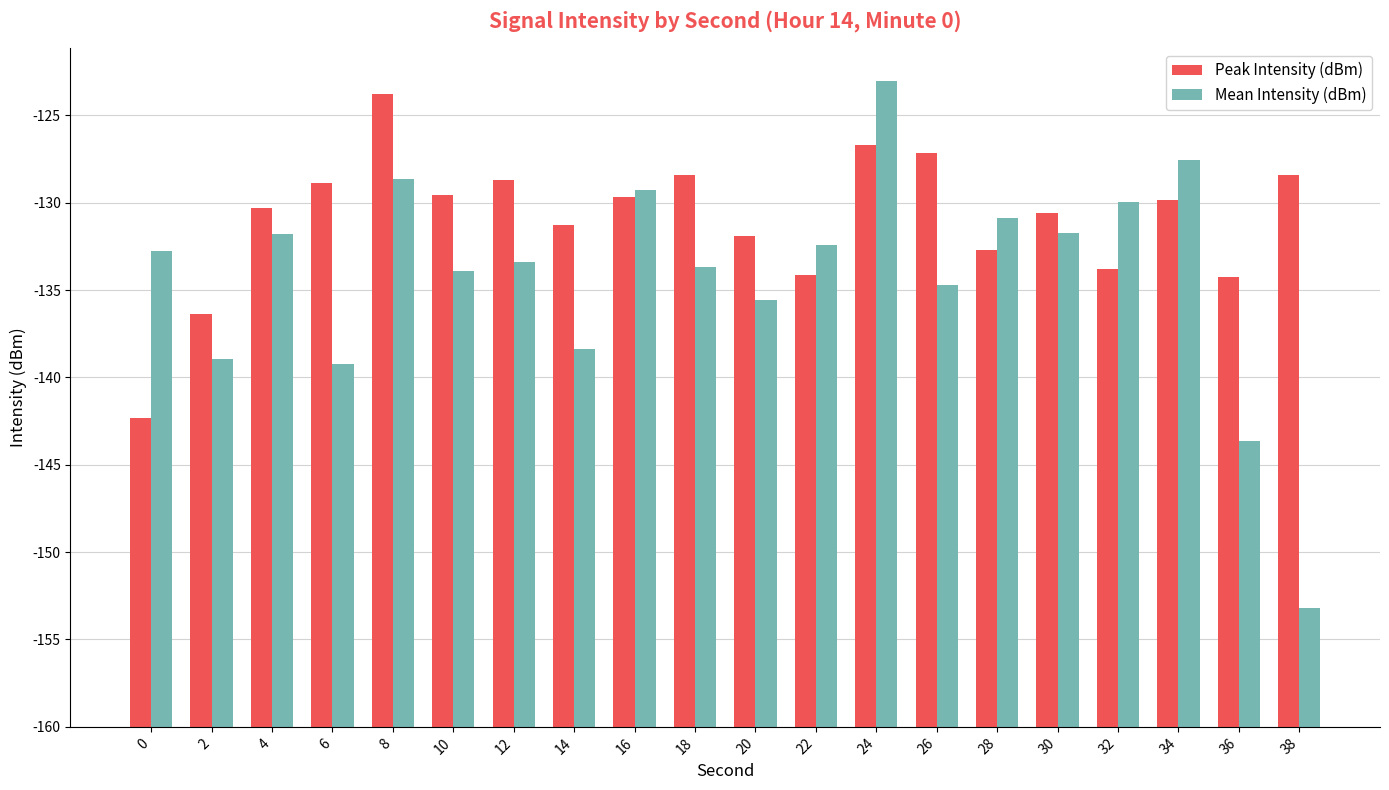

What is the difference between the maximum and minimum values in the Peak Intensity (dBm) series?

18.5